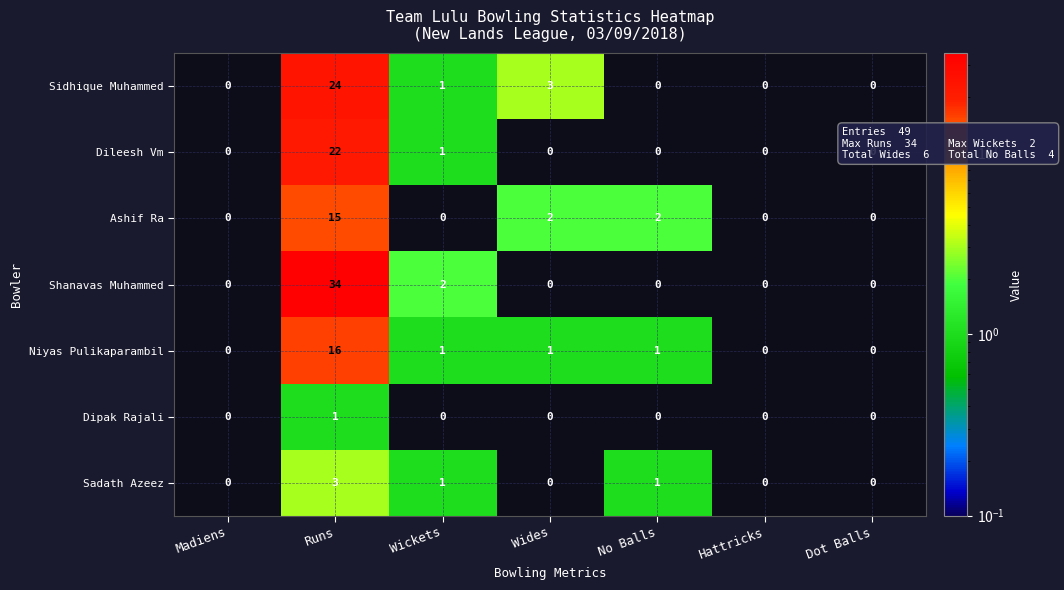

True or false: Niyas Pulikaparambil has a value of 16 at Runs.

True